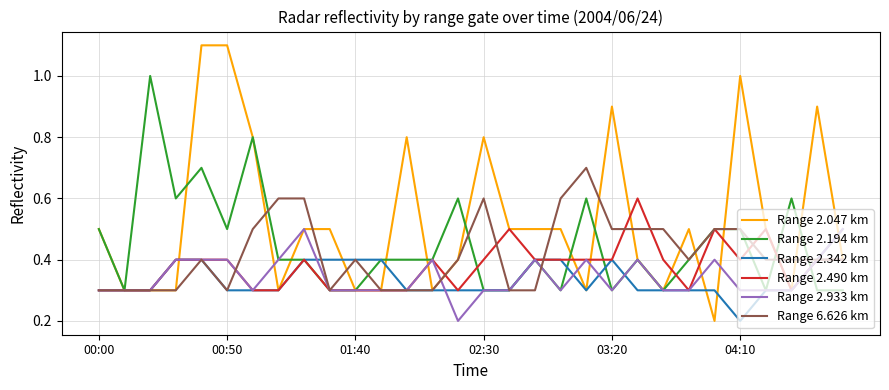

What is the smallest value displayed?

0.2